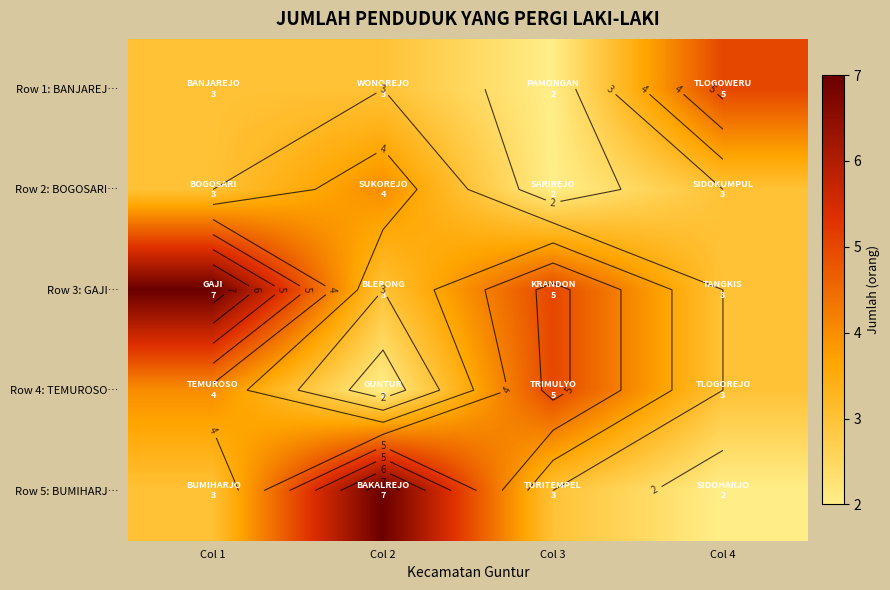

What is the spread (max minus min) of values at Col 2?

5